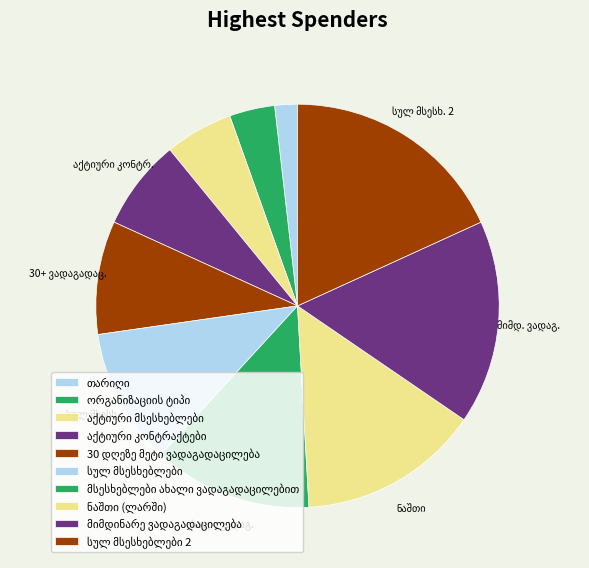

Count the number of slices in the pie.

10